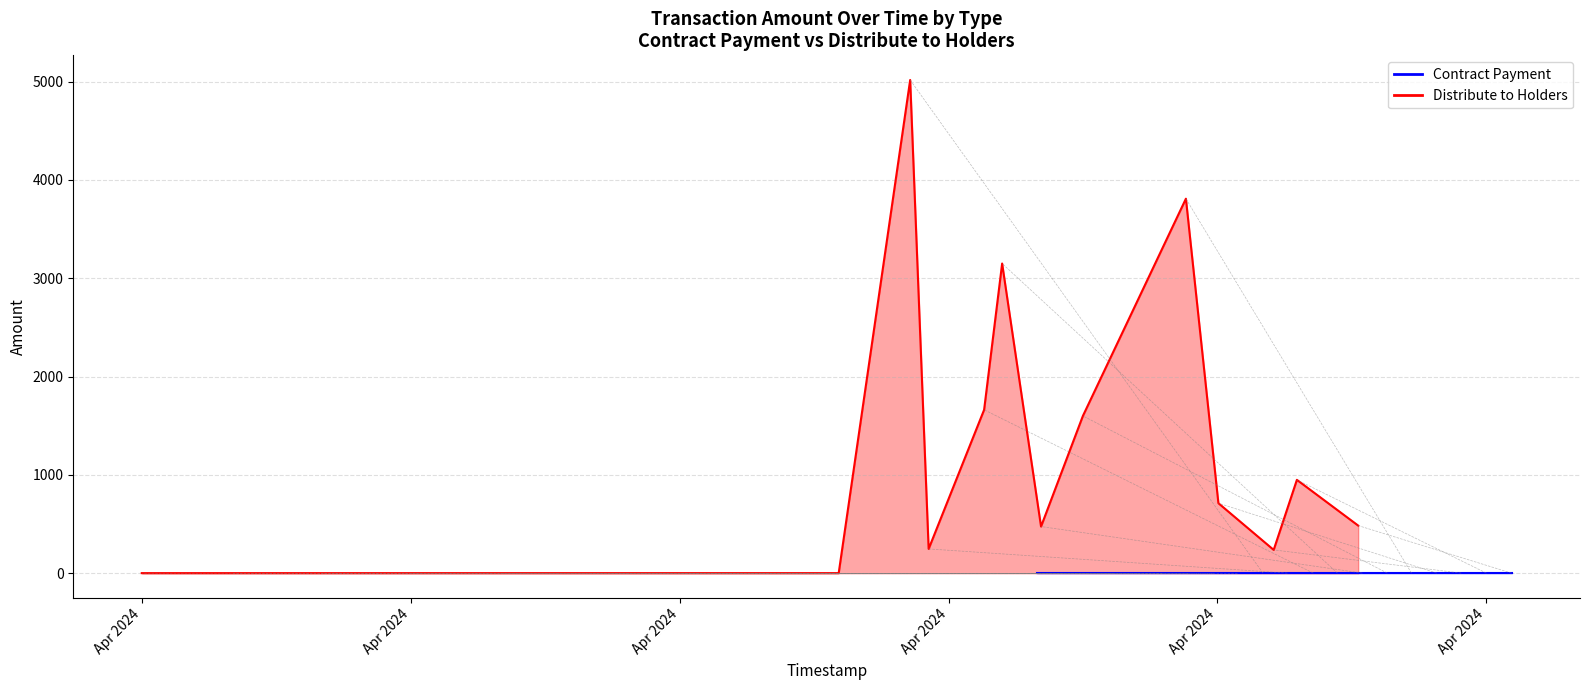

At 2024-04-17, list the series in order from largest to smallest.

Distribute to Holders, Contract Payment